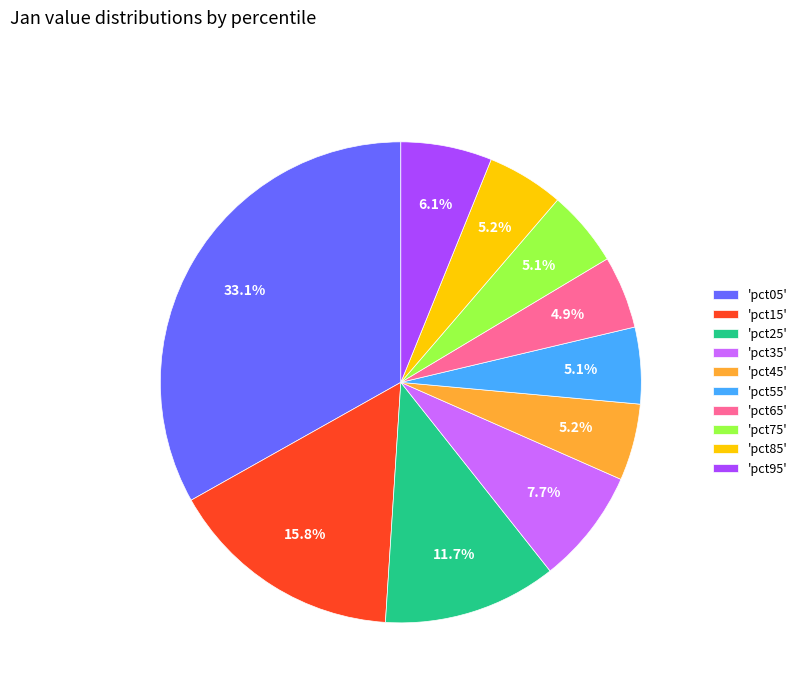

How many slices are in this pie chart?

10